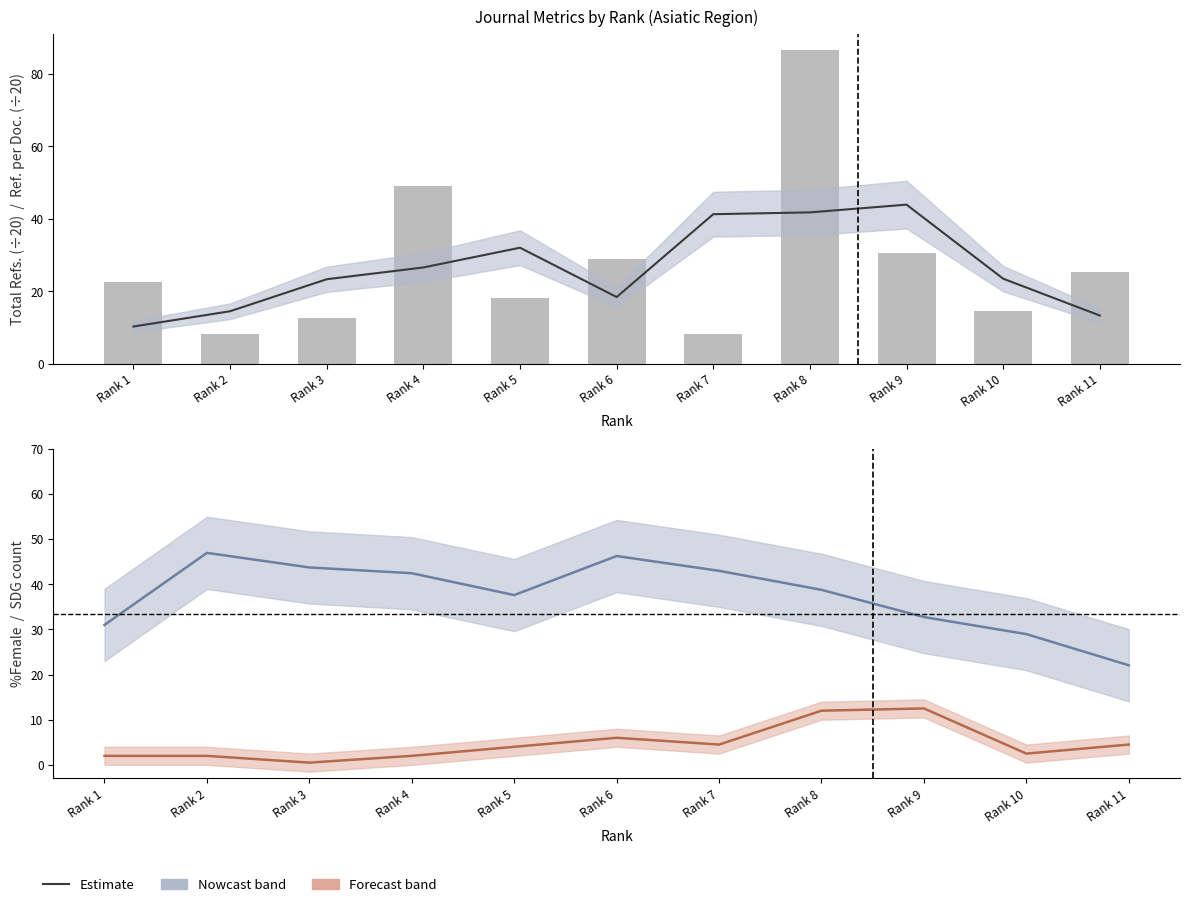

Where is Ref. / Doc. (smoothed, ÷20) nearest to the value 27?

Rank 4